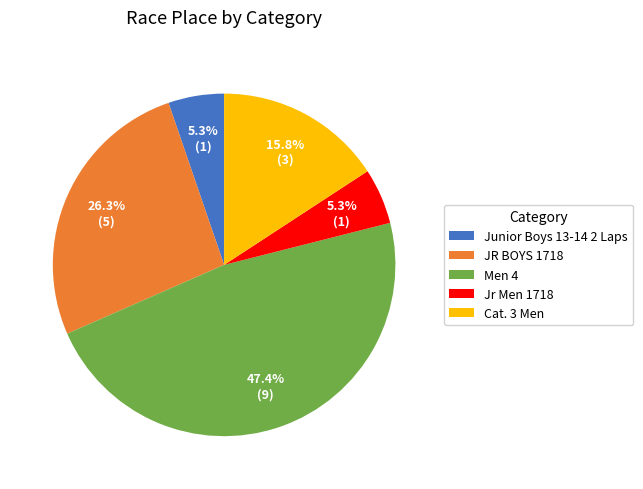

Which has a higher value, Cat. 3 Men or Junior Boys 13-14 2 Laps?

Cat. 3 Men